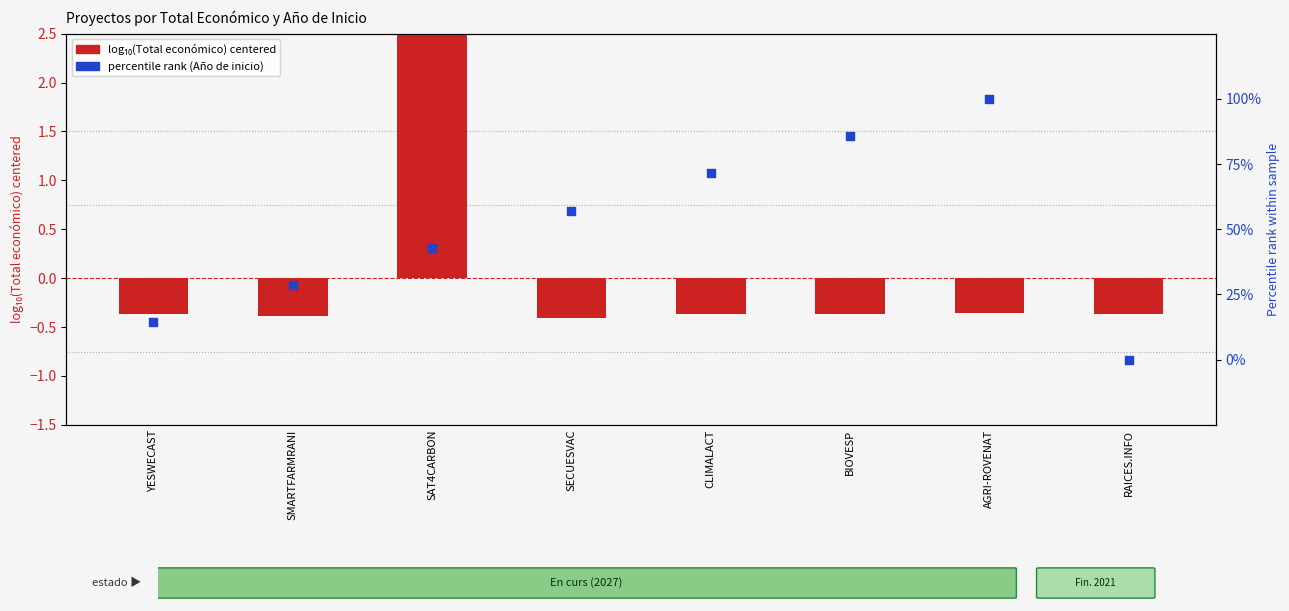

Which series has the widest spread of Y values?

Percentile rank (Año de inicio)